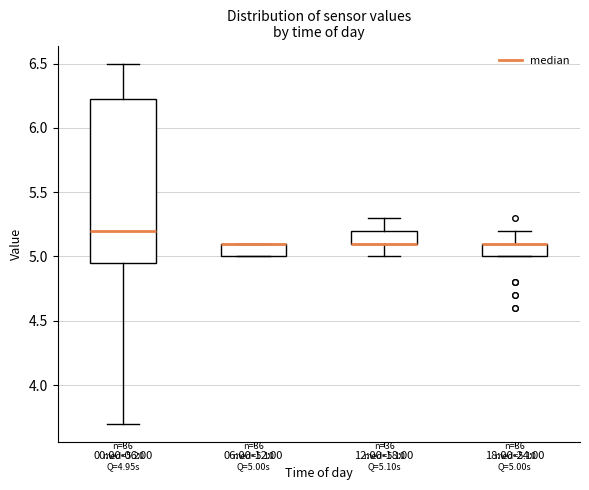

Comparing the boxes themselves (not the whiskers), which one is the tallest?

00:00-06:00